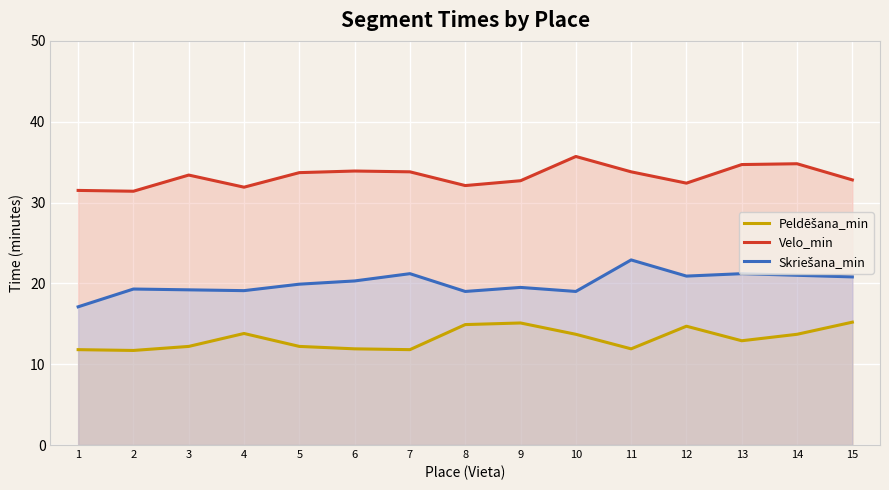

True or false: Peldēšana_min and Velo_min cross at least once.

False